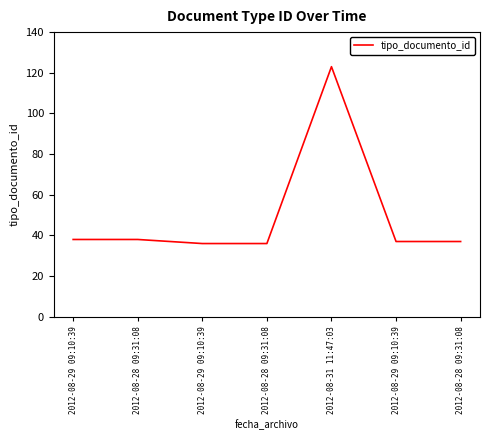

How many lines are shown in the chart?

1